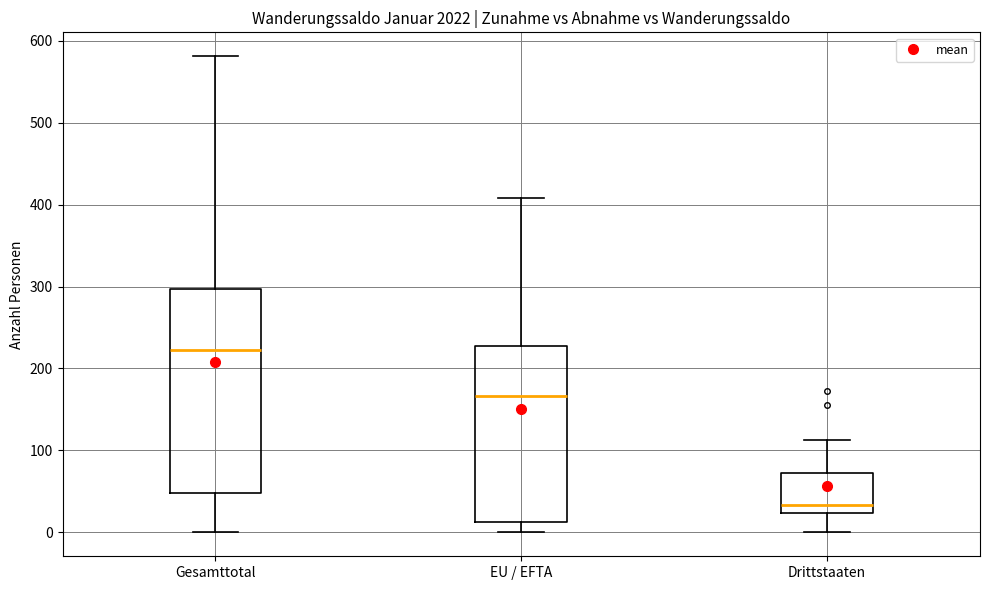

Where does the upper whisker of the box for Gesamttotal end on the y-axis? The values are not printed on the chart, so give them approximately, as read against the axis.

580